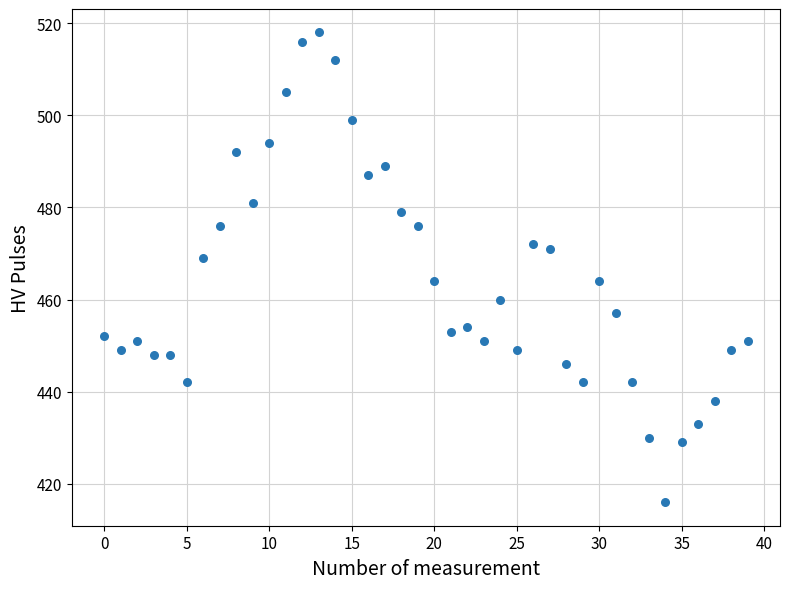

What is the range of Y values (max minus min)?

102